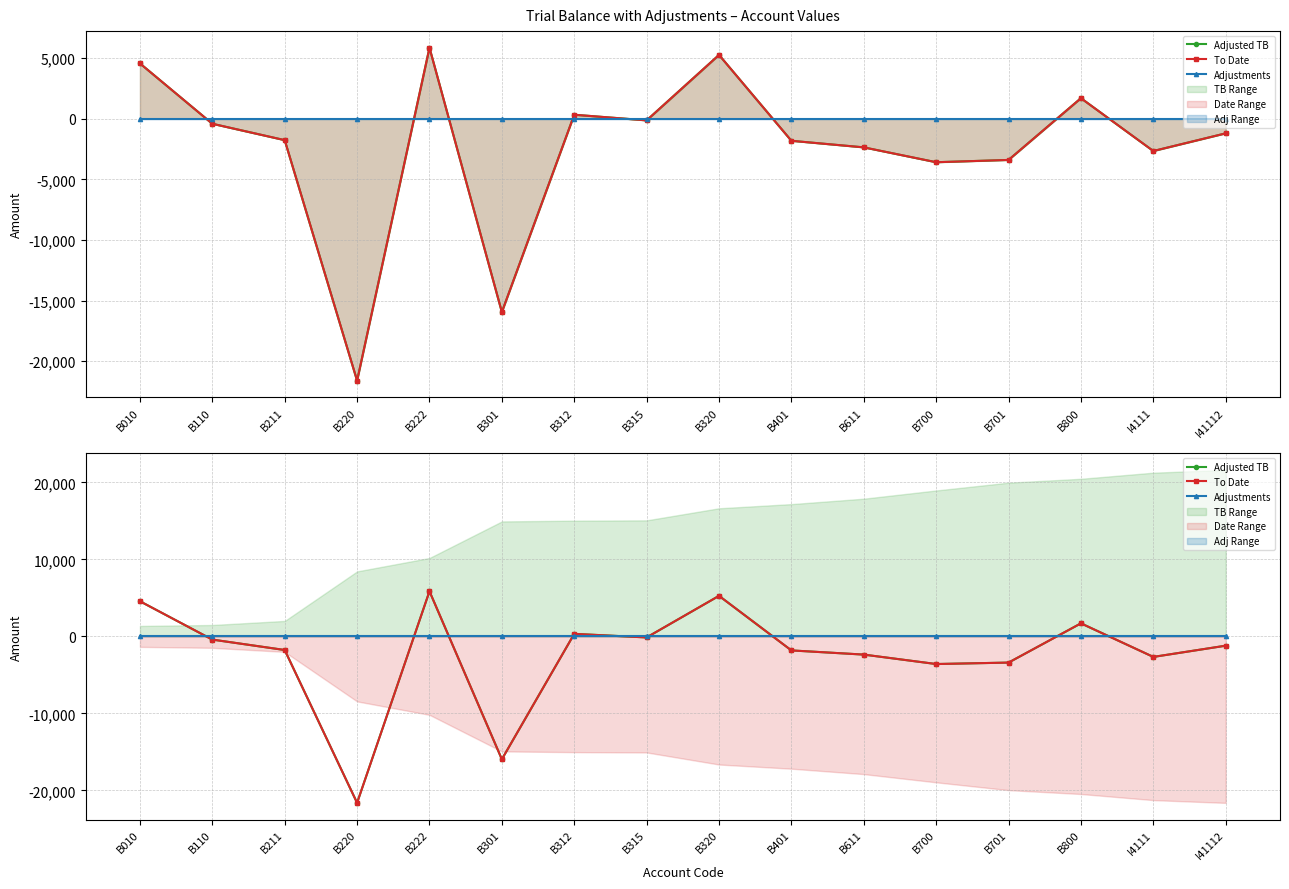

Reading left to right, list all the values displayed in this chart.

Adjusted TB: B010=4563.0	B110=-415.0	B211=-1766.5	B220=-21608.8	B222=5854.2	B301=-15950.2	B312=330.0	B315=-135.3	B320=5263.5	B401=-1819.7	B611=-2362.2	B700=-3587.9	B701=-3399.2	B800=1694.4	I4111=-2663.2	I41112=-1205.8
To Date: B010=4563.0	B110=-415.0	B211=-1766.5	B220=-21608.8	B222=5854.2	B301=-15950.2	B312=330.0	B315=-135.3	B320=5263.5	B401=-1819.7	B611=-2362.2	B700=-3587.9	B701=-3399.2	B800=1694.4	I4111=-2663.2	I41112=-1205.8
Adjustments: B010=0.0	B110=0.0	B211=0.0	B220=0.0	B222=0.0	B301=0.0	B312=0.0	B315=0.0	B320=0.0	B401=0.0	B611=0.0	B700=0.0	B701=0.0	B800=0.0	I4111=0.0	I41112=0.0